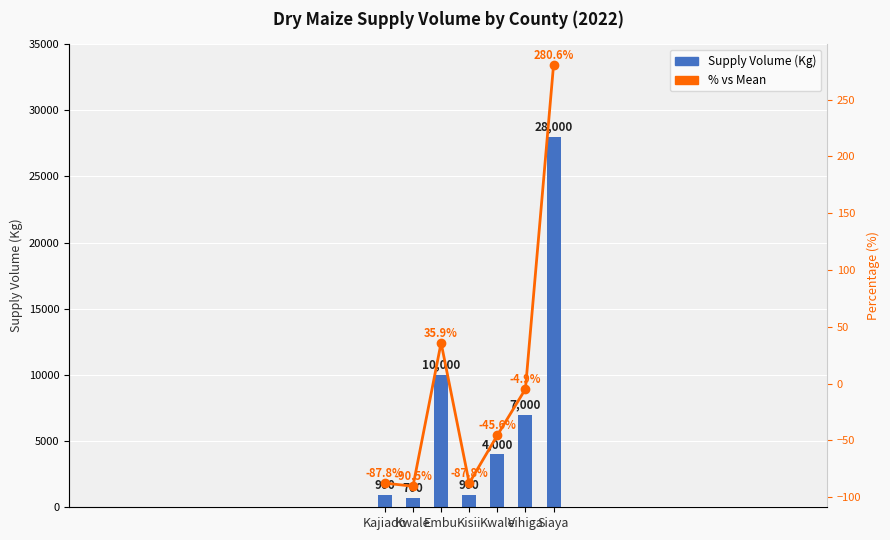

Reading left to right, transcribe all the data shown in this chart.

Supply Volume (Kg): 900.0	700.0	10000.0	900.0	4000.0	7000.0	28000.0
% vs Mean: -87.8	-90.5	35.9	-87.8	-45.6	-4.9	280.6